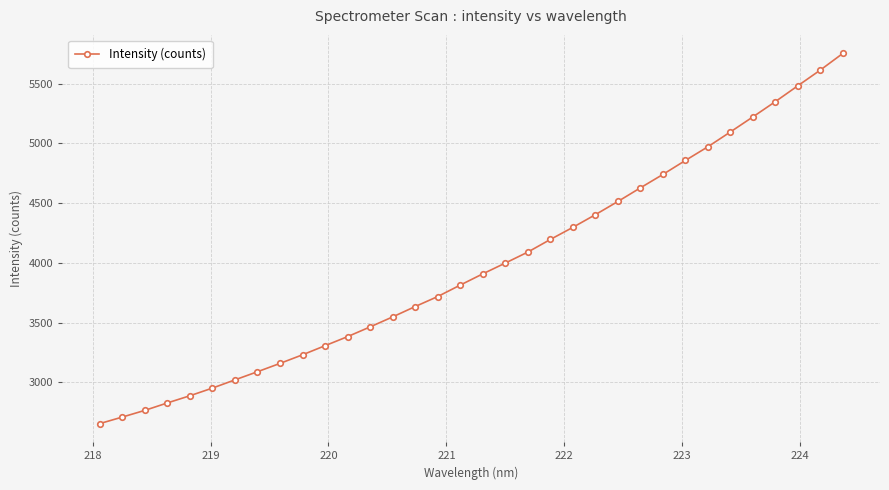

What is the smallest value displayed?

2655.4